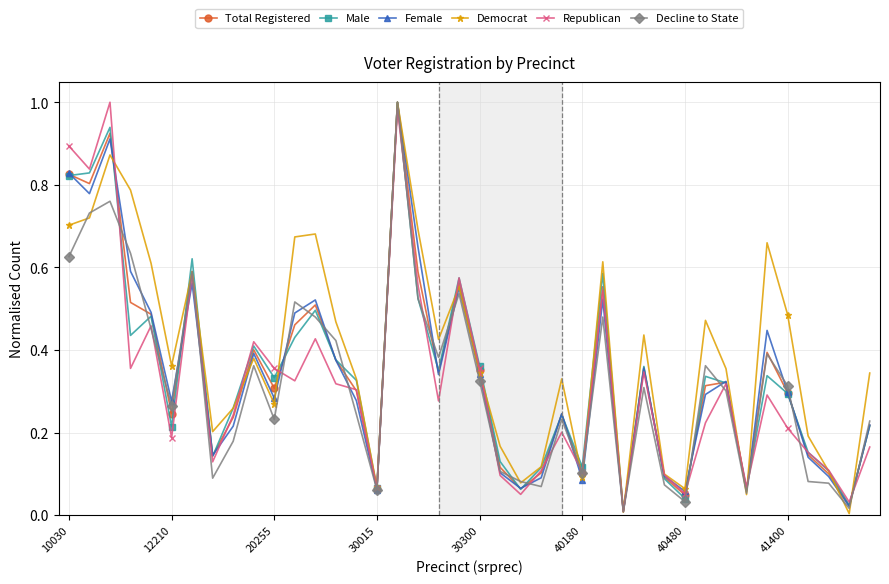

Which series has the largest total across all categories?

Democrat